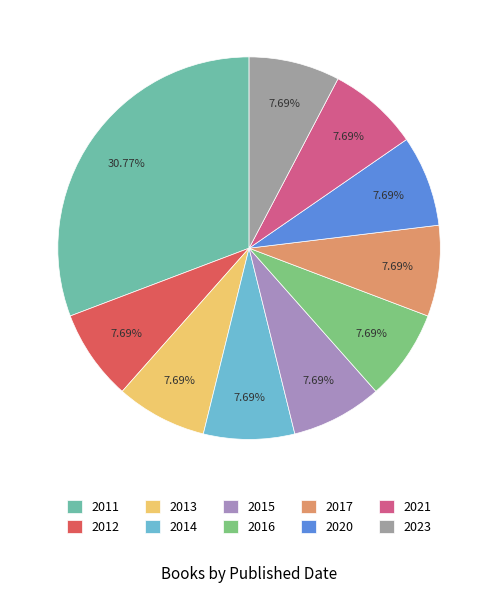

What is the largest slice in the pie chart?

2011